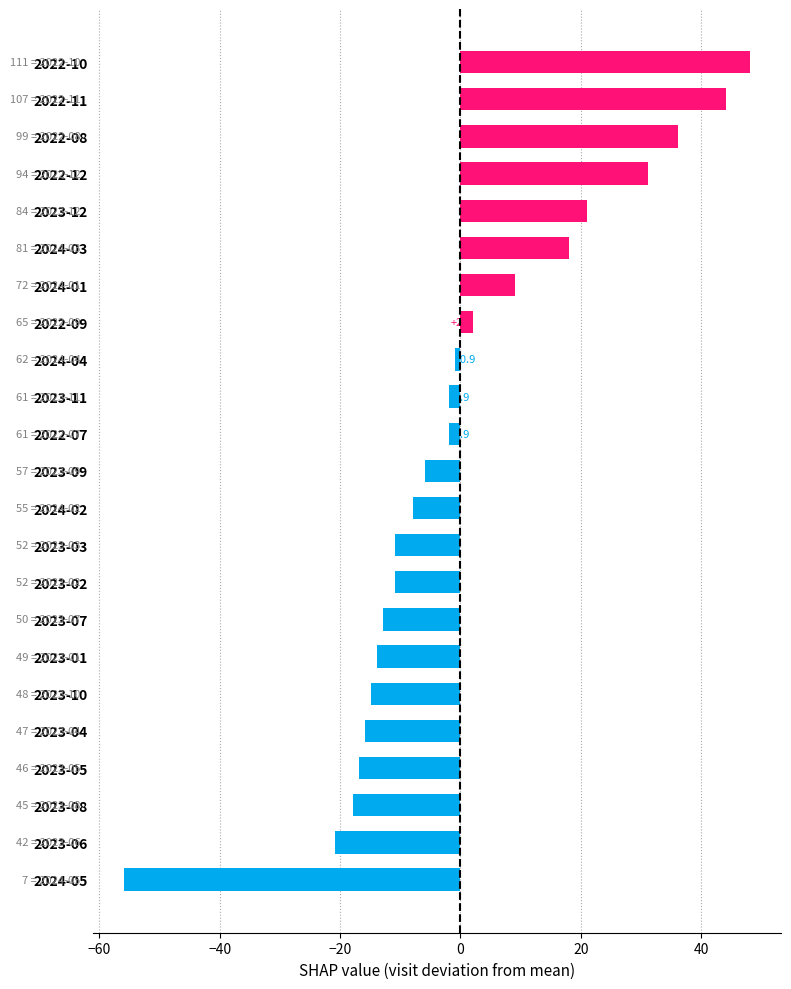

What value does the data have at 2024-03?

18.1